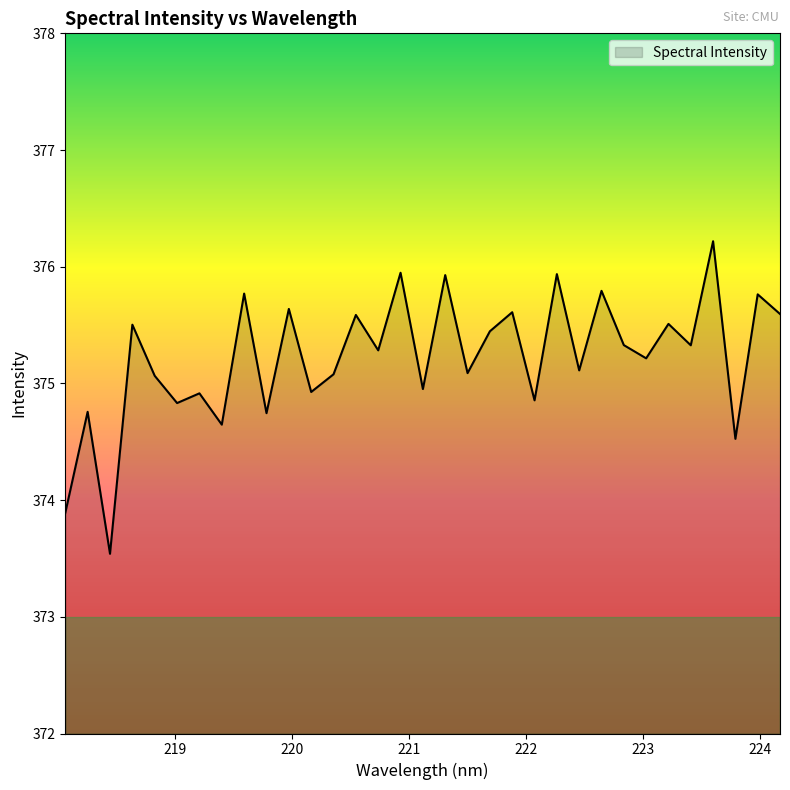

What is the minimum value shown in the chart?

373.5